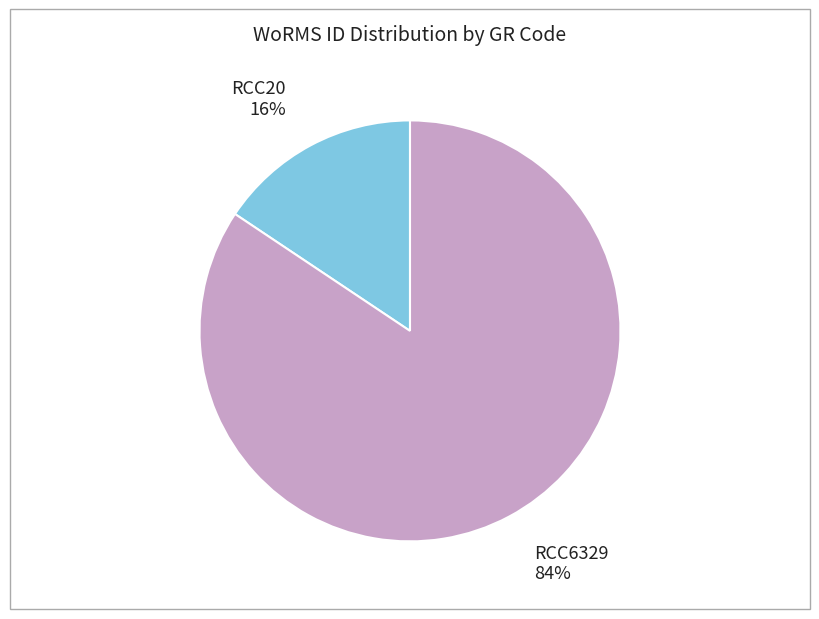

Count the number of slices in the pie.

2